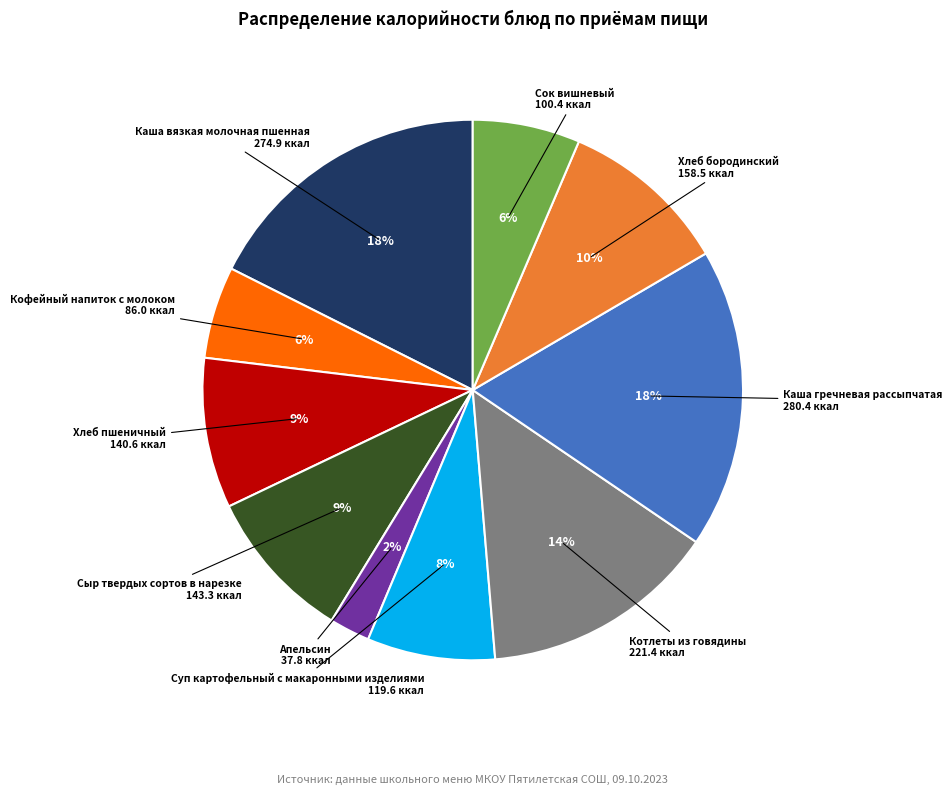

Is there a majority slice in this chart?

No